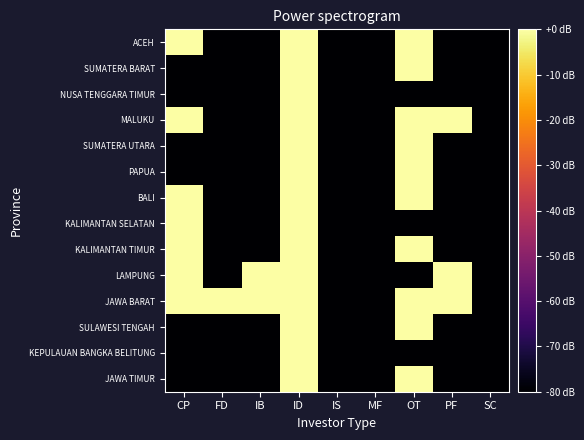

What is the maximum value shown in the chart?

45.0